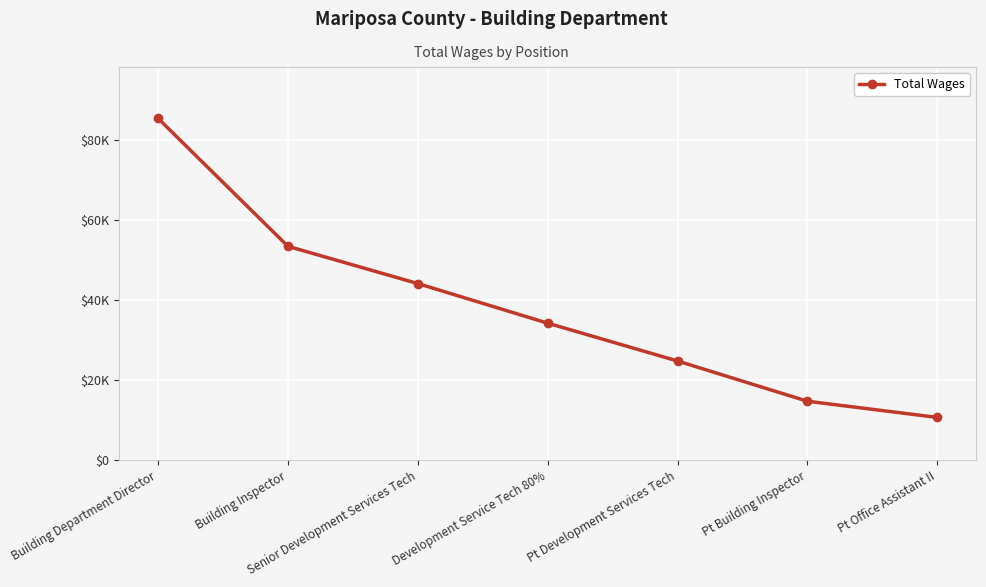

Is this an area chart (filled region under the line)?

No